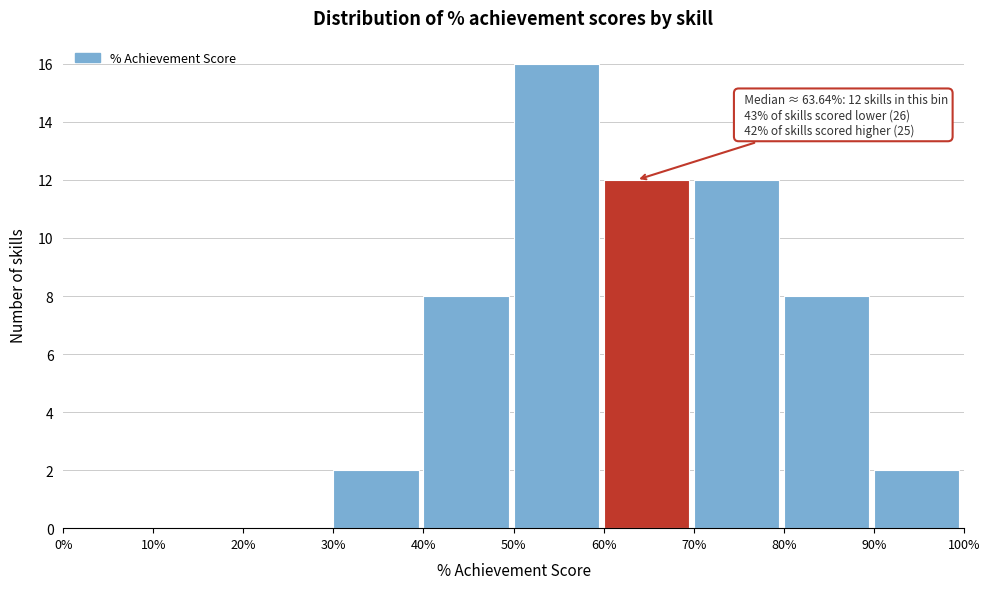

Over which range of the x-axis is the bar tallest?

50% to 60%